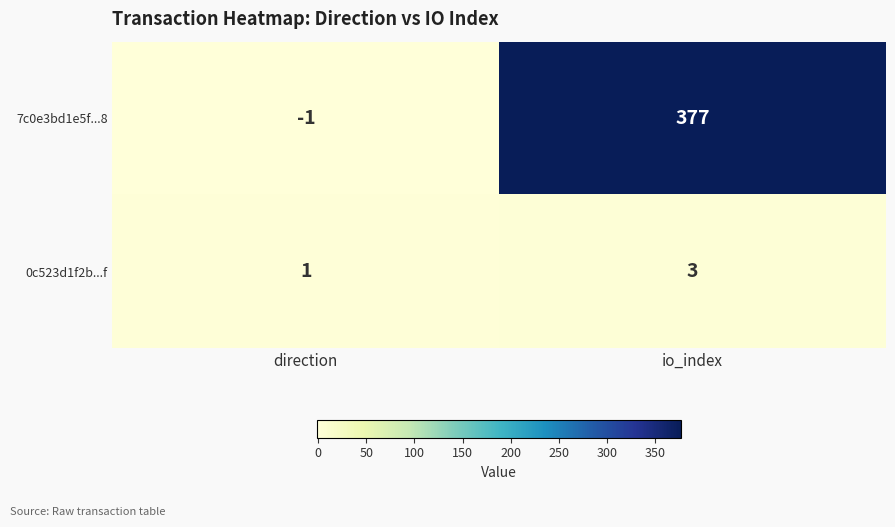

What is the sum of the 0c523d1f2b...f values at direction and io_index?

4